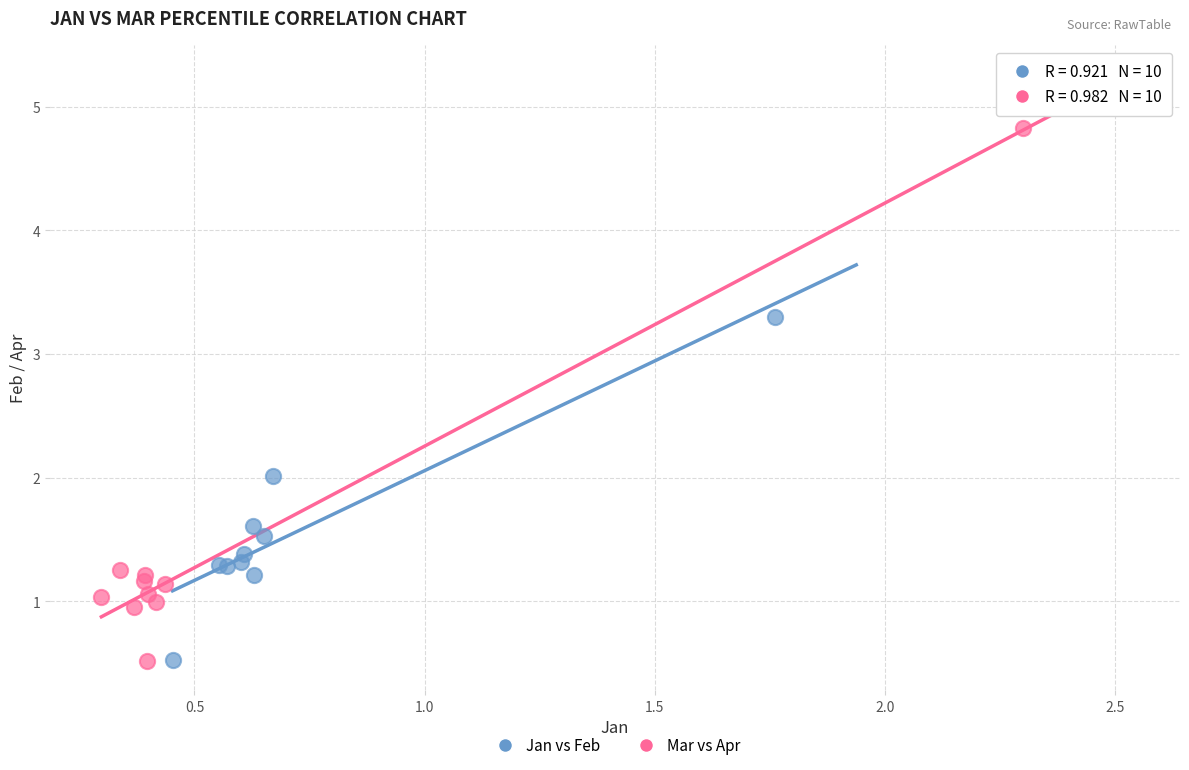

Which series has the largest Y range (max minus min)?

Mar vs Apr